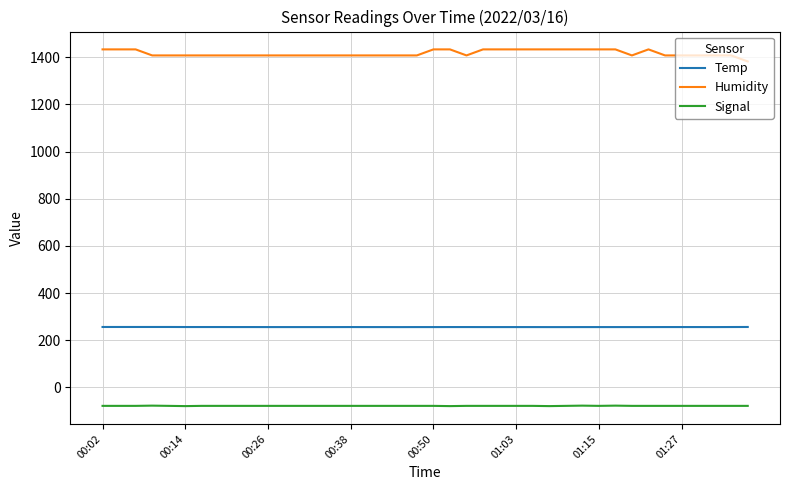

Rank the series by their average value, from highest to lowest.

Humidity, Temp, Signal